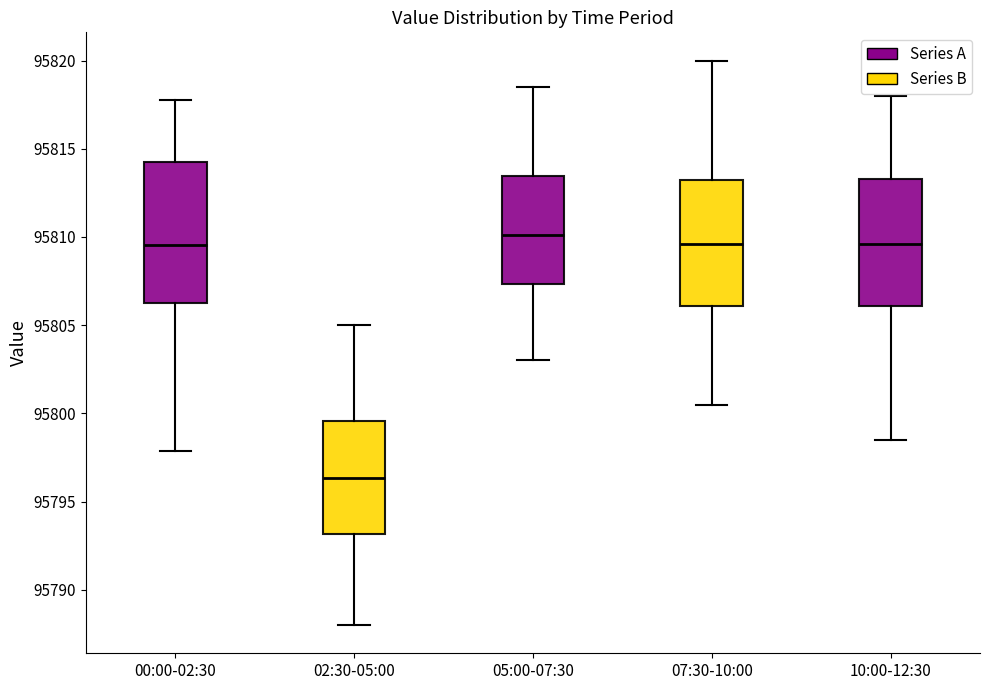

Which box's median line is the lowest?

02:30-05:00